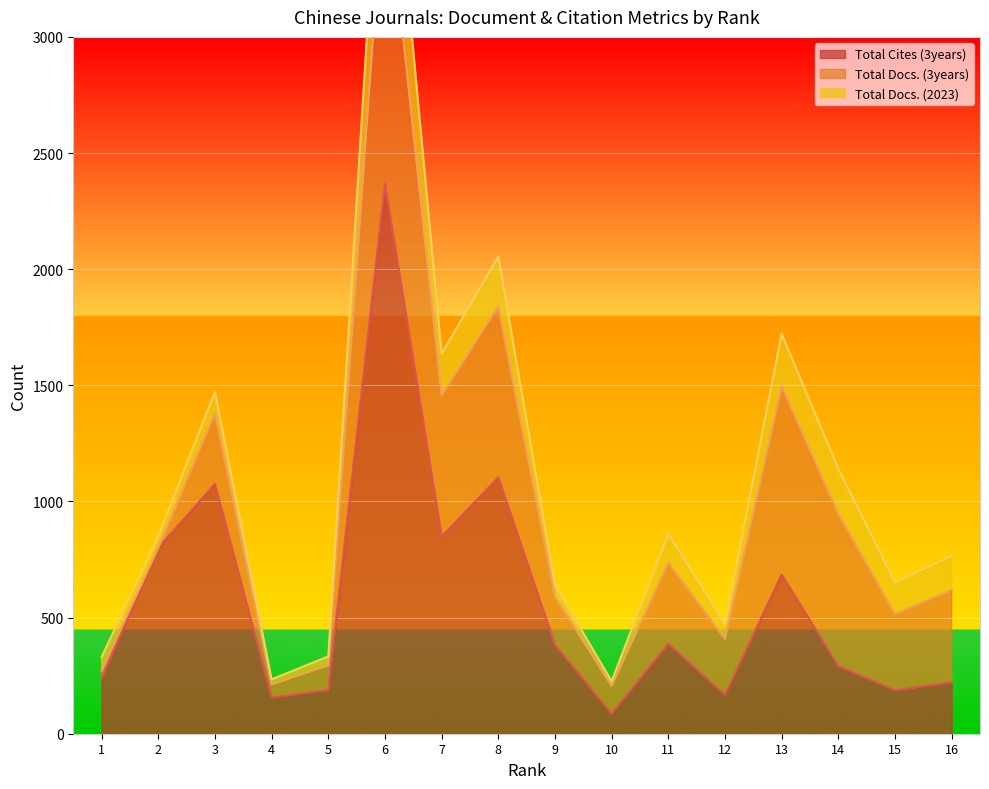

Reading right to left, transcribe all the data shown in this chart.

Total Docs. (2023): 16=147	15=137	14=193	13=225	12=65	11=124	10=20	9=51	8=213	7=179	6=520	5=38	4=22	3=89	2=50	1=59
Total Docs. (3years): 16=398	15=328	14=656	13=812	12=241	11=350	10=120	9=207	8=738	7=608	6=1360	5=107	4=56	3=307	2=0	1=34
Total Cites (3years): 16=221	15=187	14=291	13=685	12=167	11=387	10=86	9=383	8=1103	7=849	6=2368	5=188	4=156	3=1075	2=800	1=237